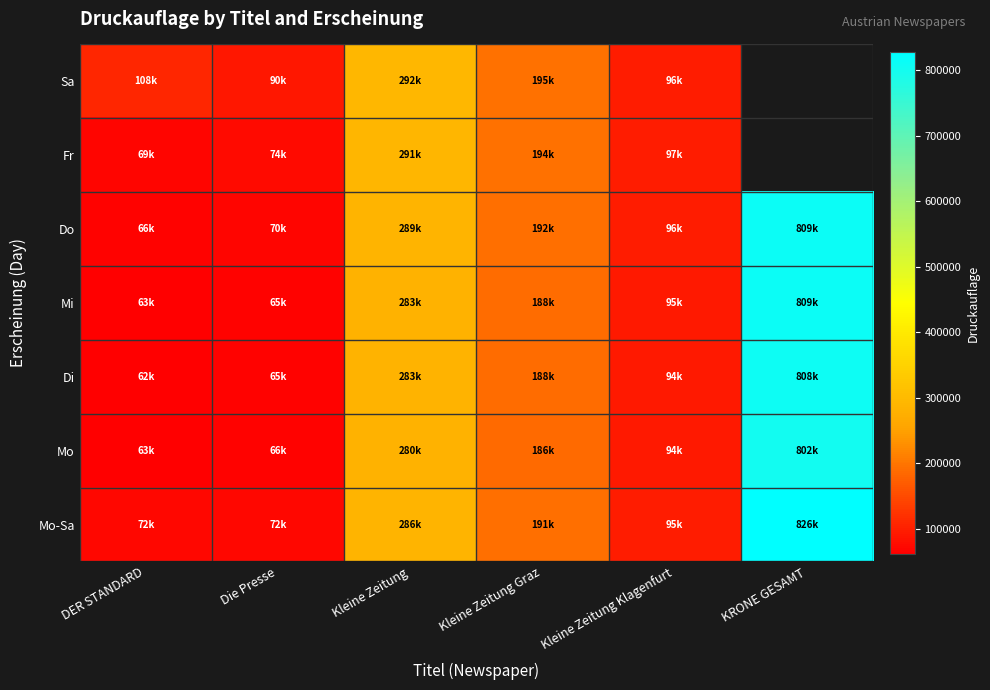

The value of Mi at Kleine Zeitung Klagenfurt is 95003.0. True or false?

True